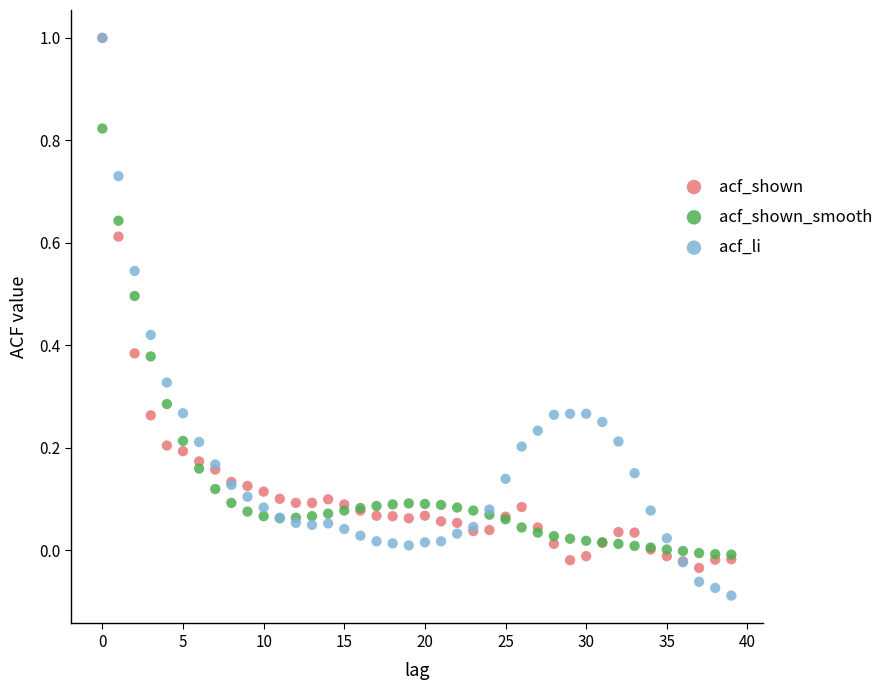

Which series reaches the minimum Y coordinate?

acf_li